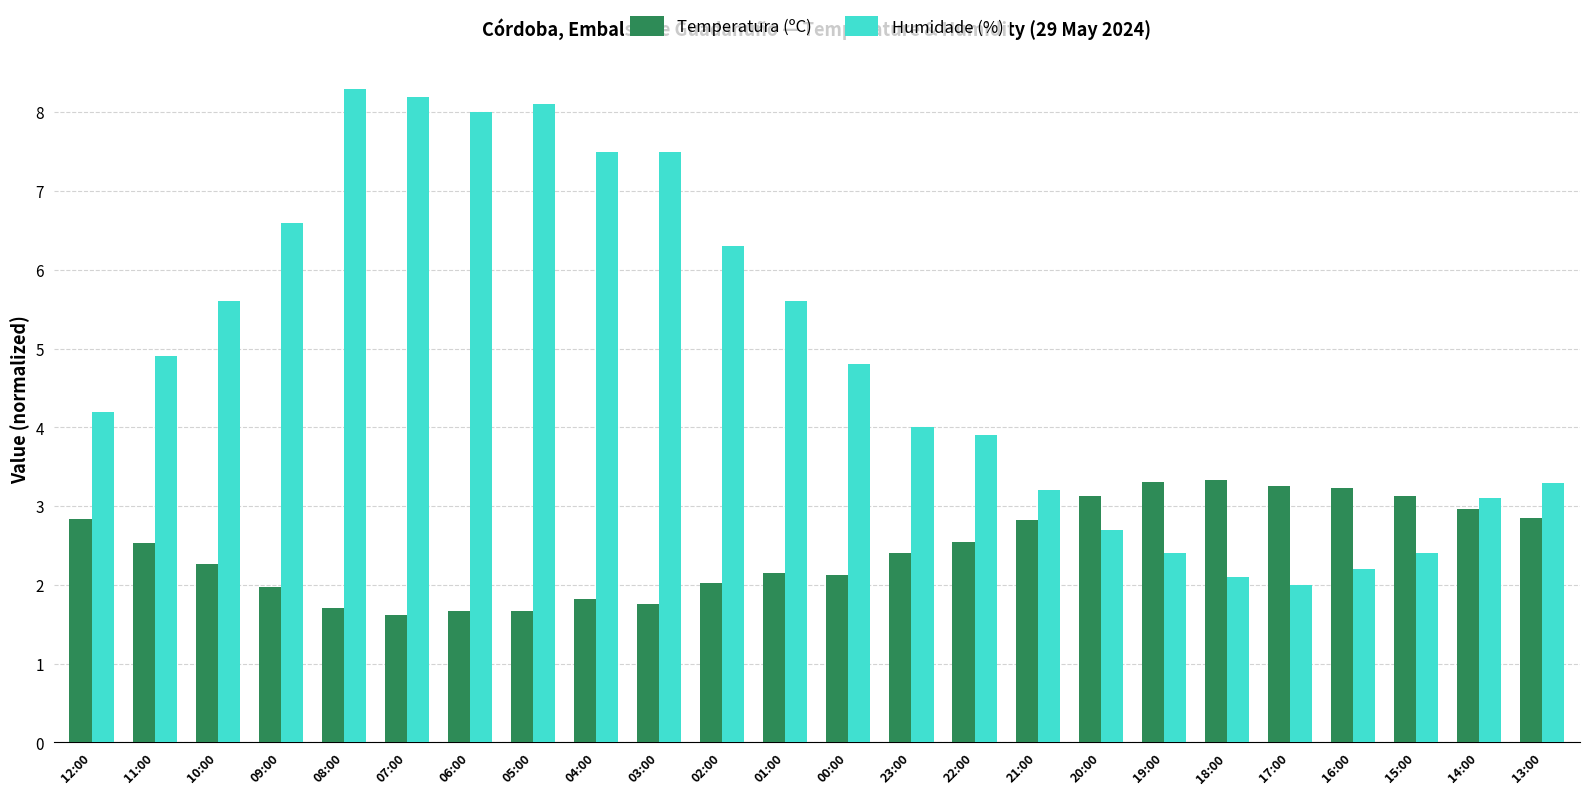

How many bars are there in total?

48